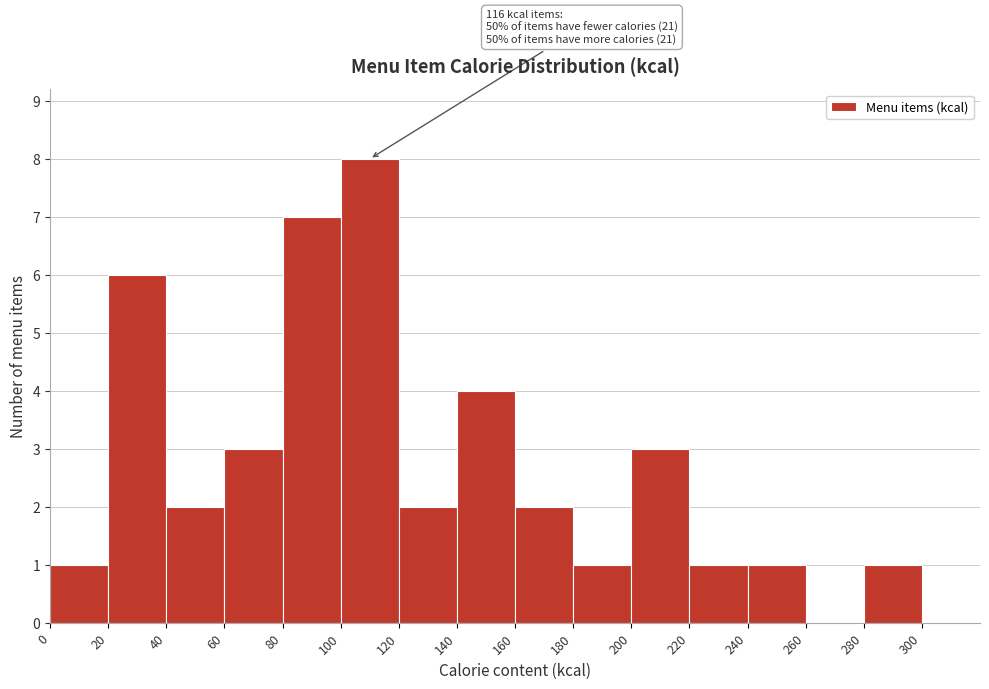

Which range on the x-axis has the tallest bar?

100 to 120